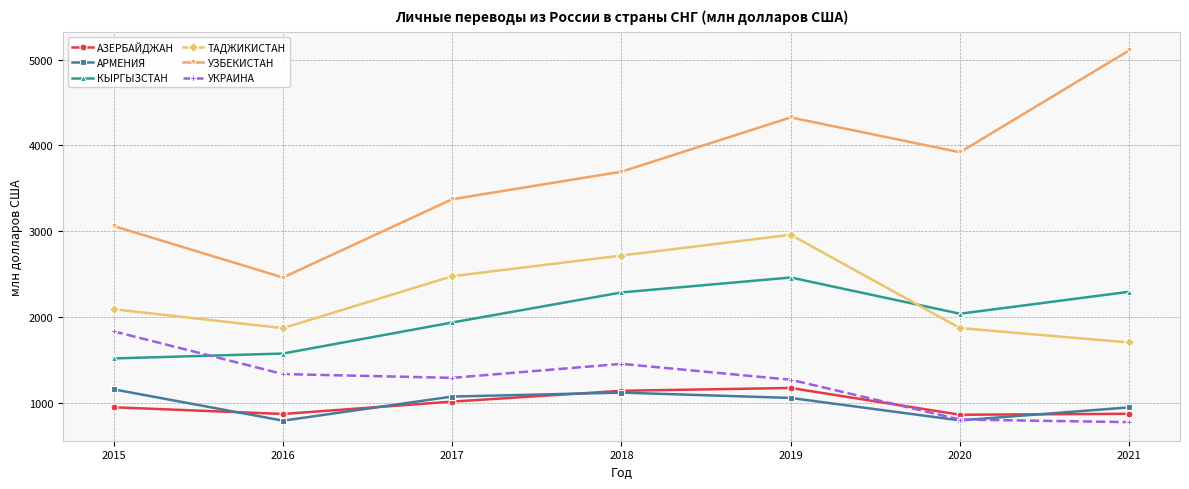

Rank the series at 2015 from highest to lowest value.

УЗБЕКИСТАН, ТАДЖИКИСТАН, УКРАИНА, КЫРГЫЗСТАН, АРМЕНИЯ, АЗЕРБАЙДЖАН